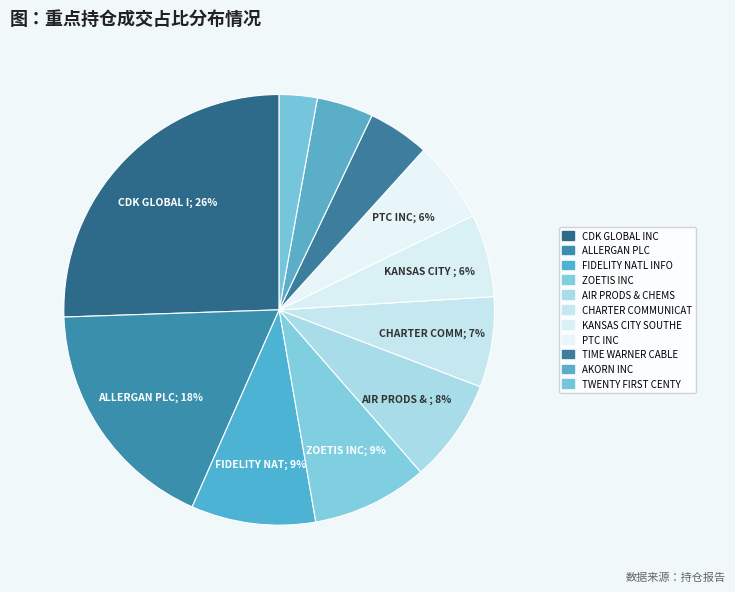

How many segments does this pie chart have?

11